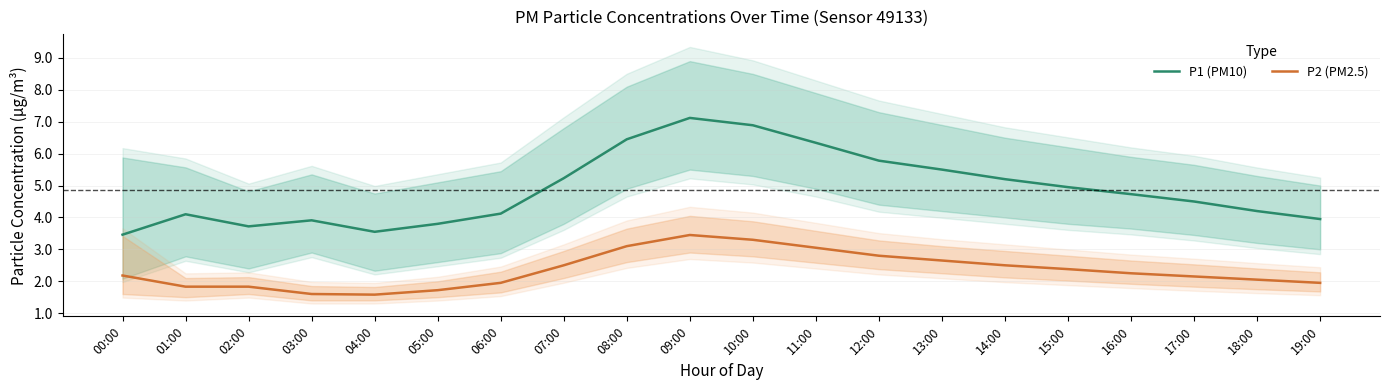

Is the value of P1 (PM10) at 02:00 greater than the value of P2 (PM2.5) at 03:00?

Yes